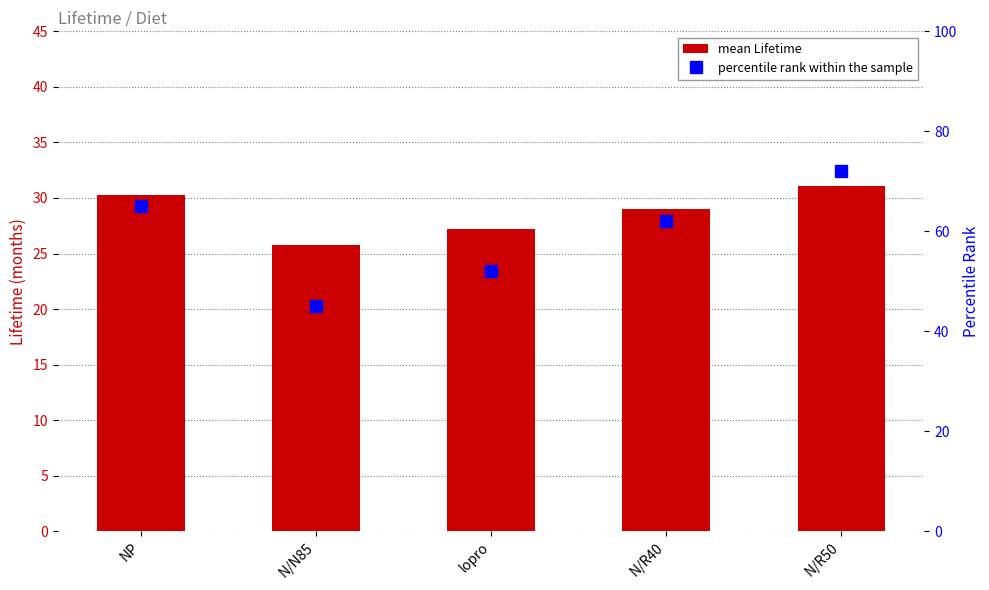

How many values in the mean Lifetime series are below 29?

2